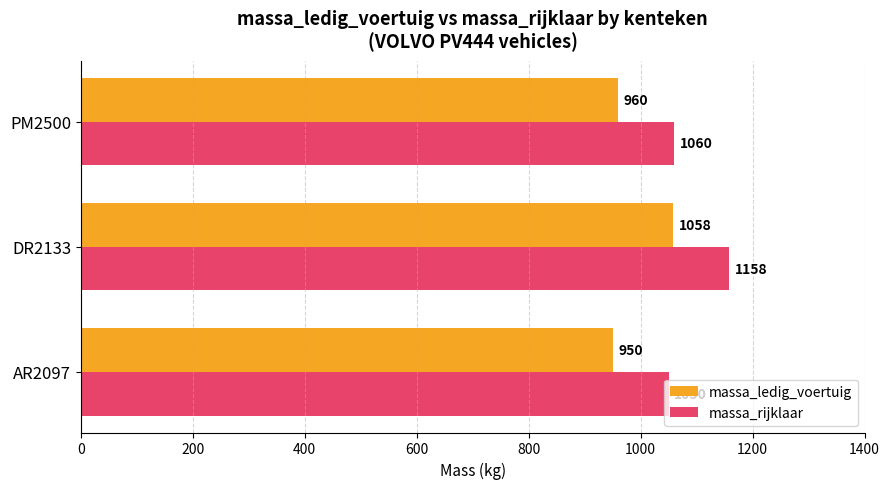

What is the average value of the massa_ledig_voertuig series?

989